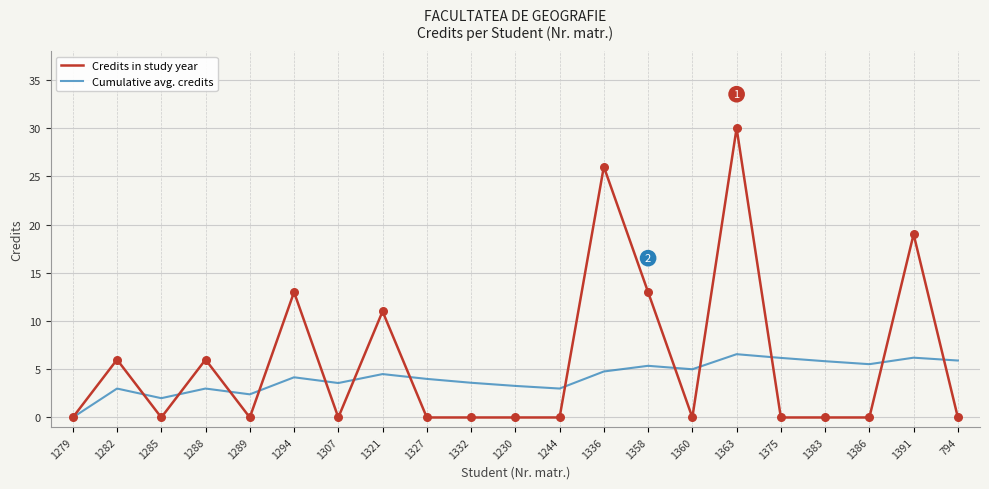

At which category is the sum across all series the highest?

1363